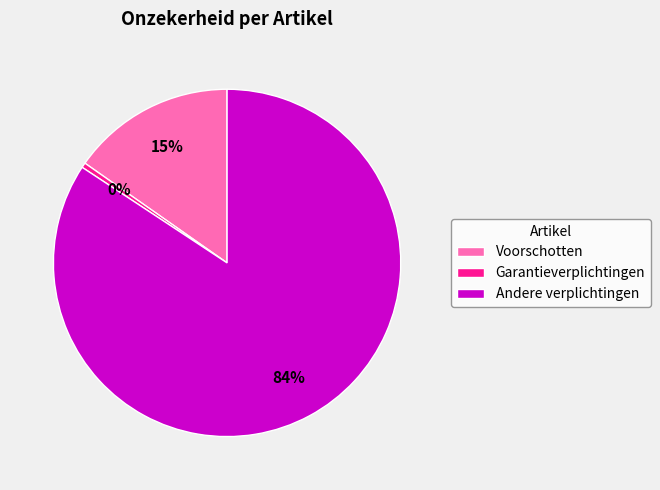

To the nearest percent, what is the average slice percentage?

33%